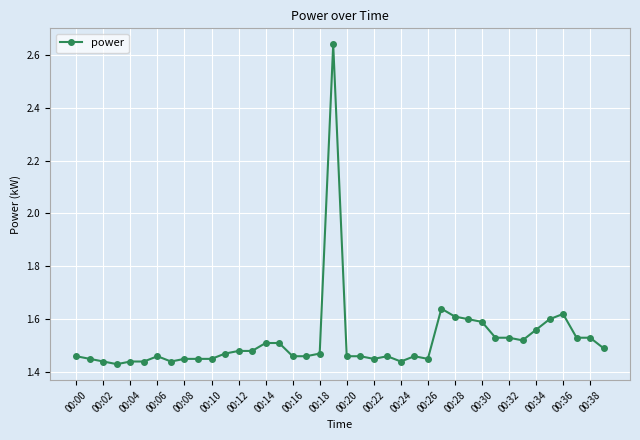

Count the values in the range 1 to 2.

39